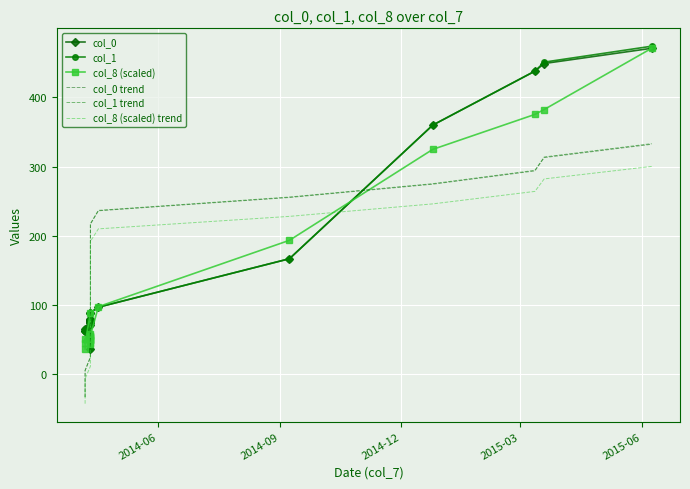

What is the difference between the second highest and minimum values in the col_1 series?

415.0